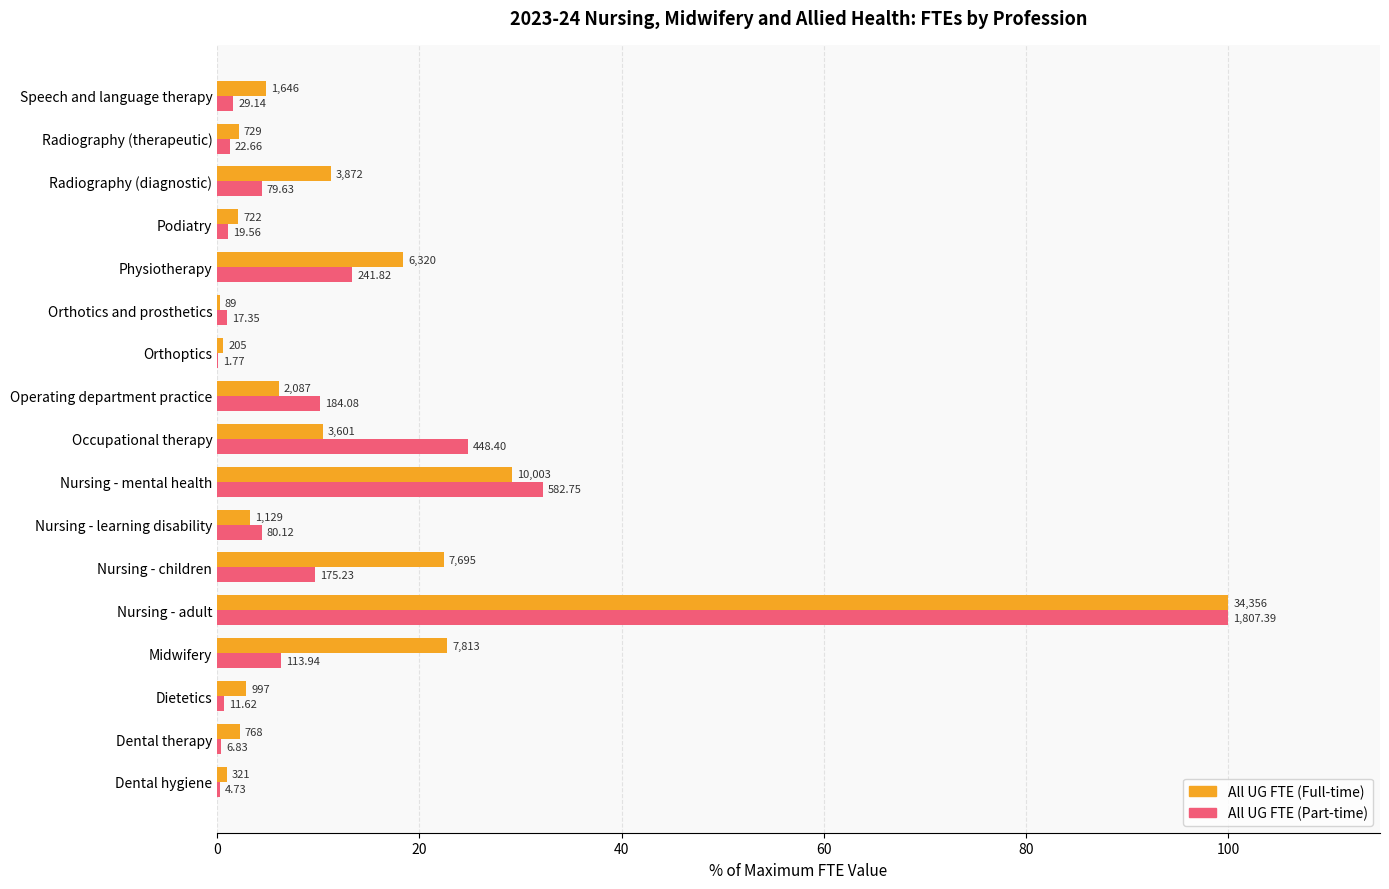

Which series has the largest range (max minus min)?

All UG FTE (Part-time)